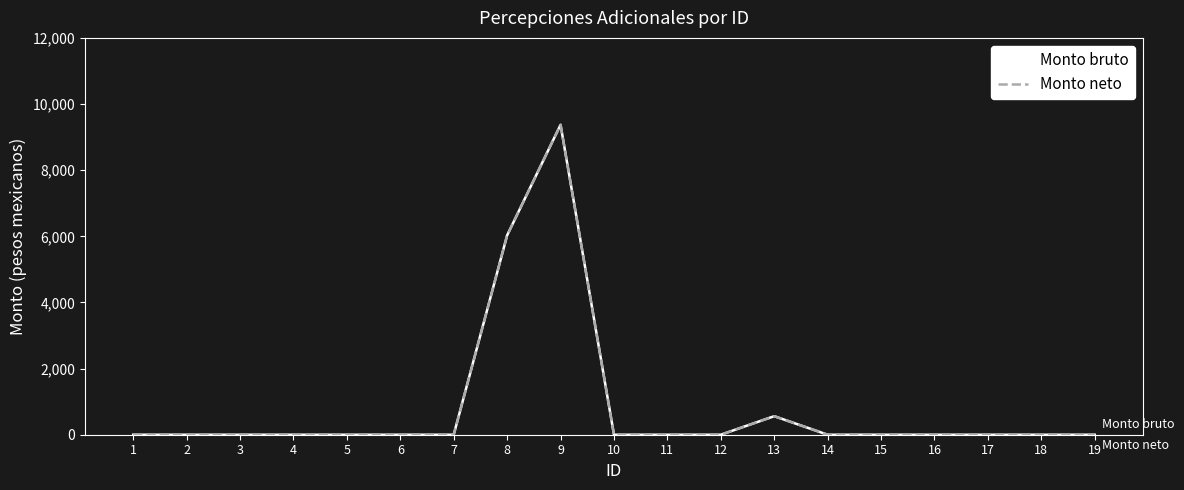

Which has a higher value, 6 or 8?

8